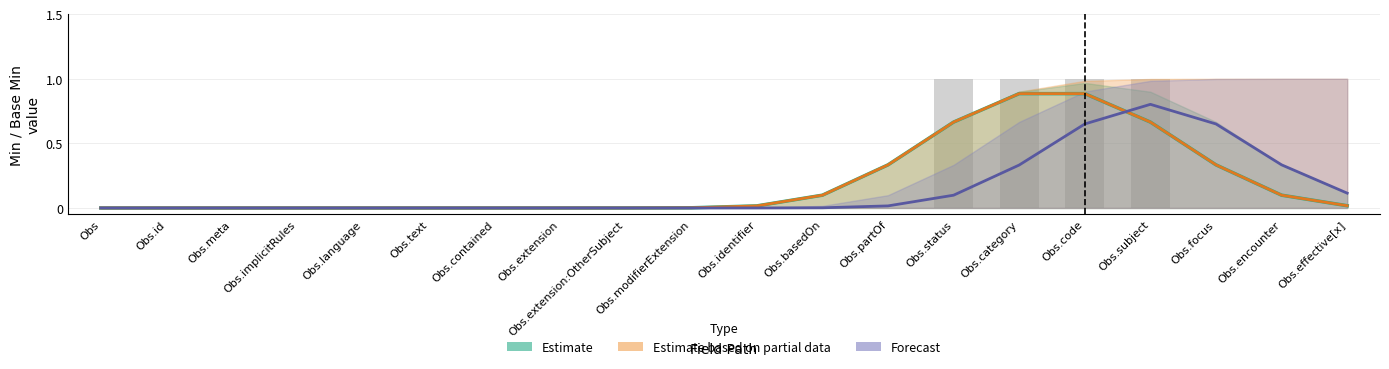

What position from the right is Obs.partOf?

8